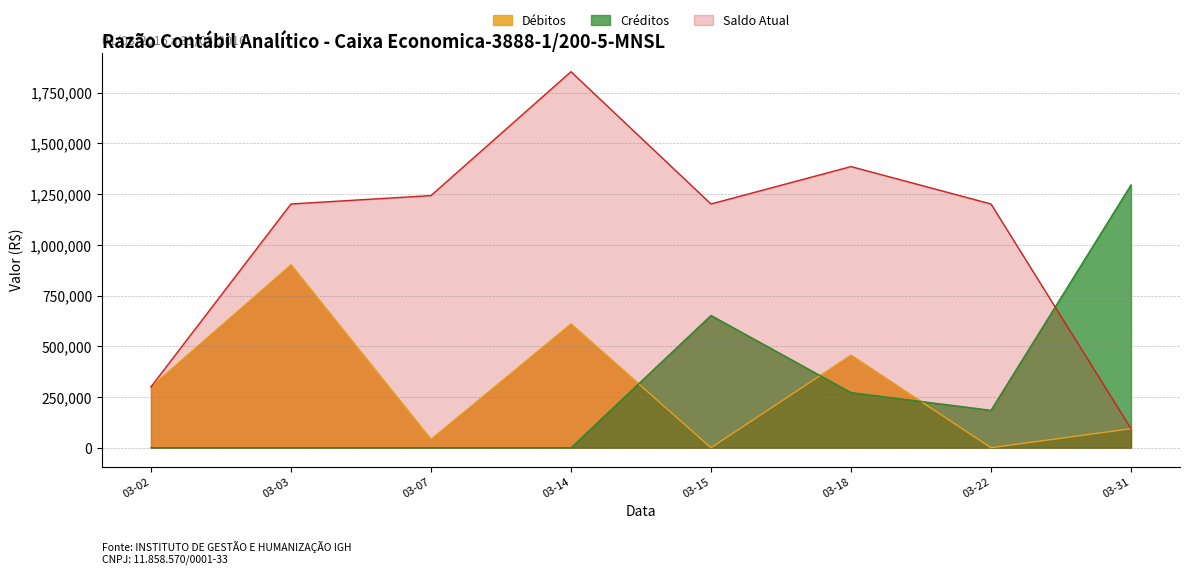

True or false: Saldo Atual and Débitos cross at least once.

True